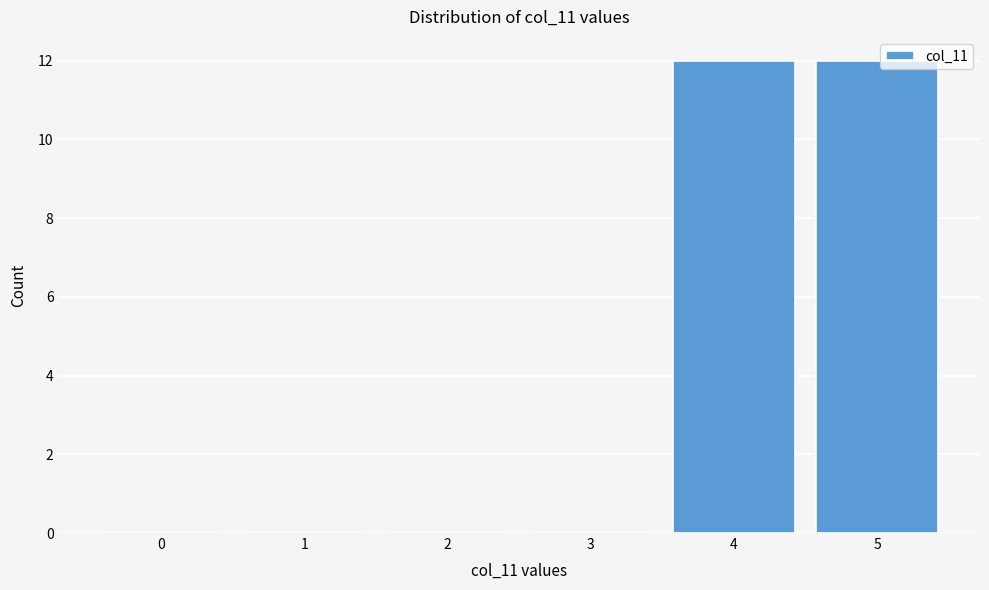

Reading right to left, extract all data points from this chart.

5=12	4=12	3=0	2=0	1=0	0=0